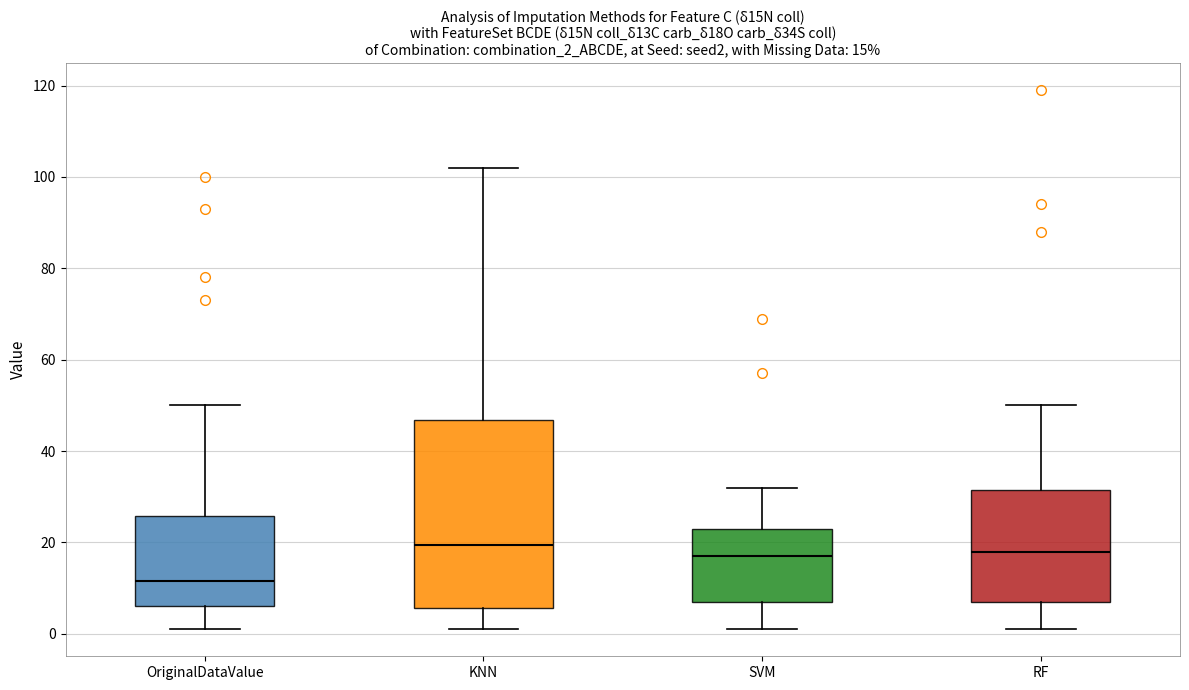

Comparing the boxes themselves (not the whiskers), which one is the tallest?

KNN